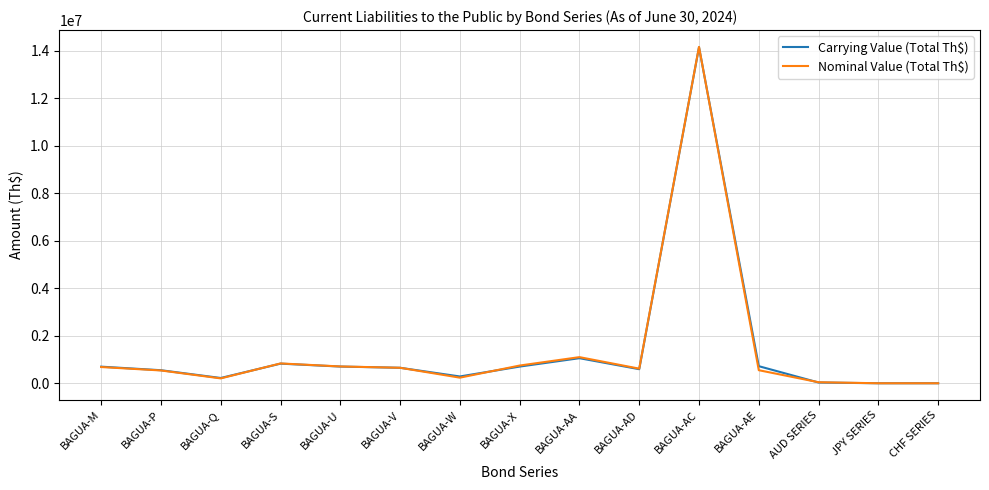

At which category does the chart reach its peak across all series?

BAGUA-AC